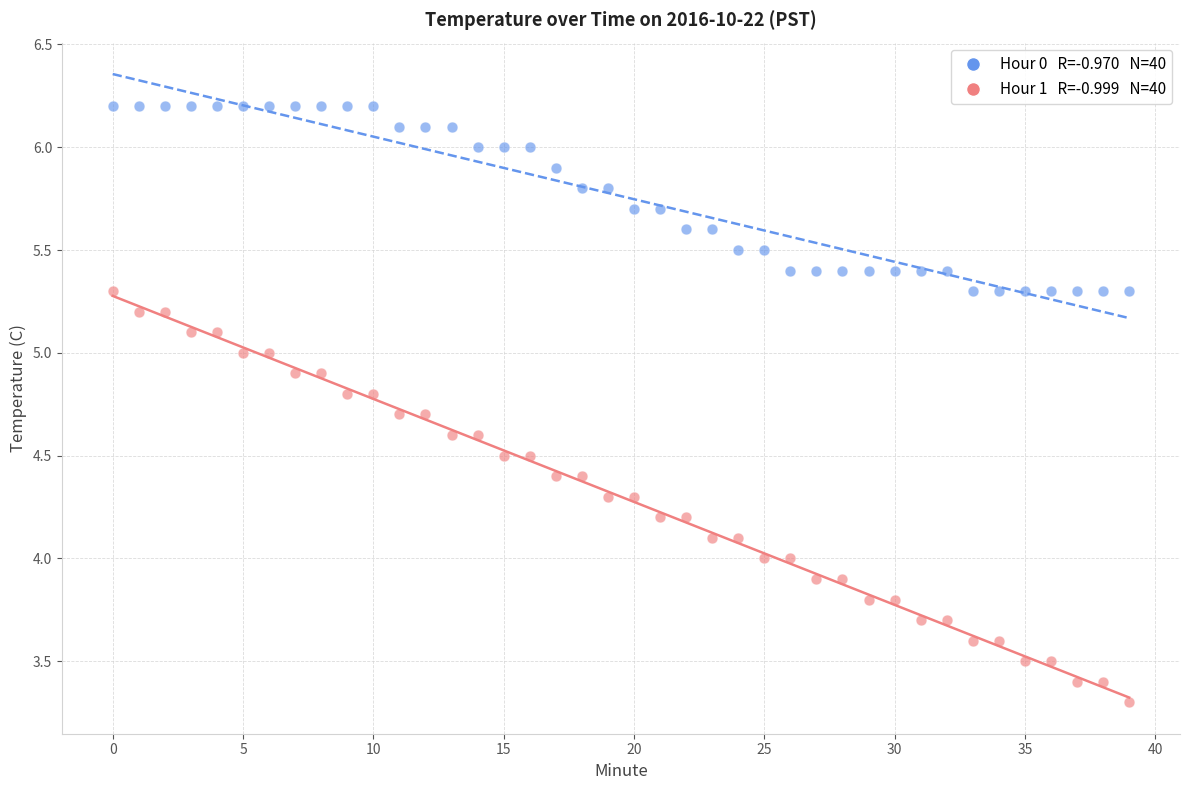

Across all data points, what is the range of Y values (max minus min)?

2.9